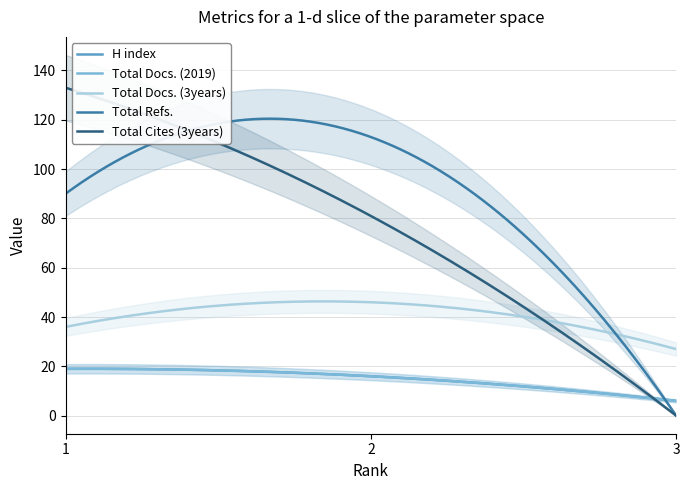

What are all the series names shown in the legend?

H index, Total Docs. (2019), Total Docs. (3years), Total Refs., Total Cites (3years)